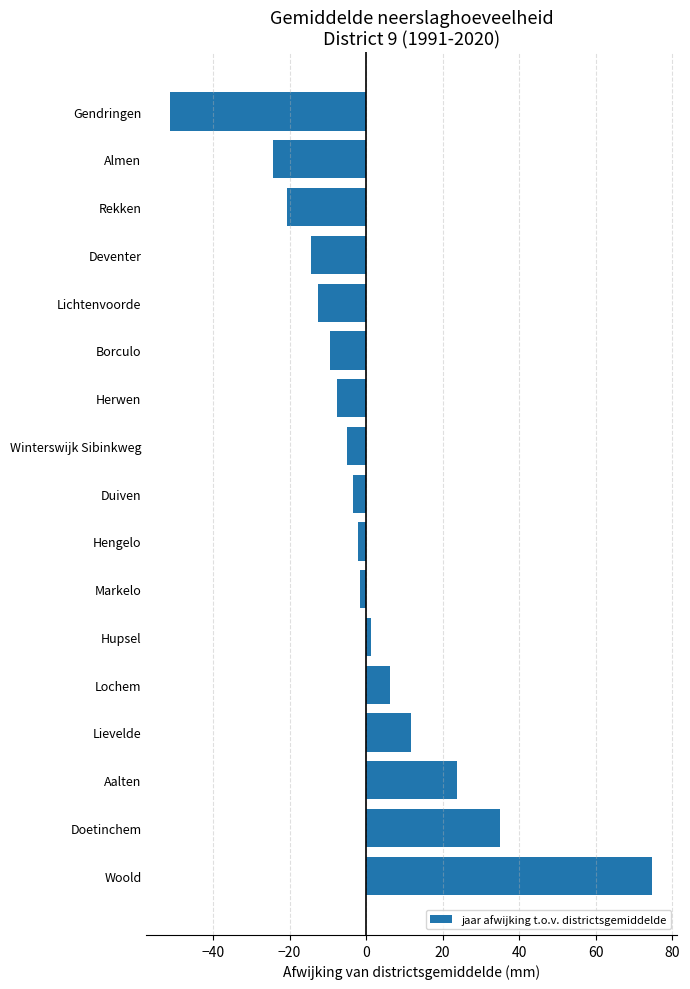

What is the difference between the second highest and minimum values?

86.2